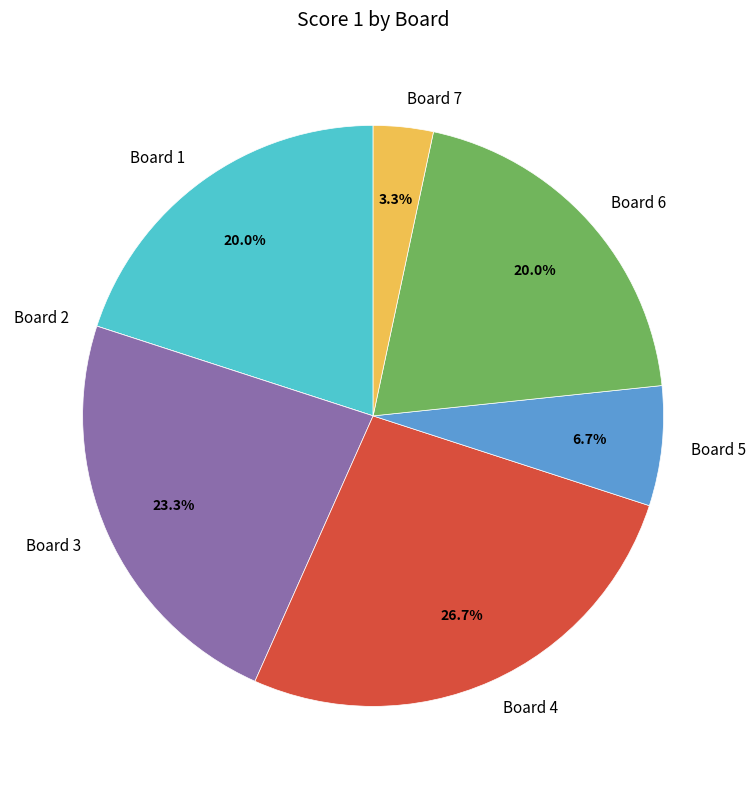

What portion of the pie excludes Board 1?

80.0%